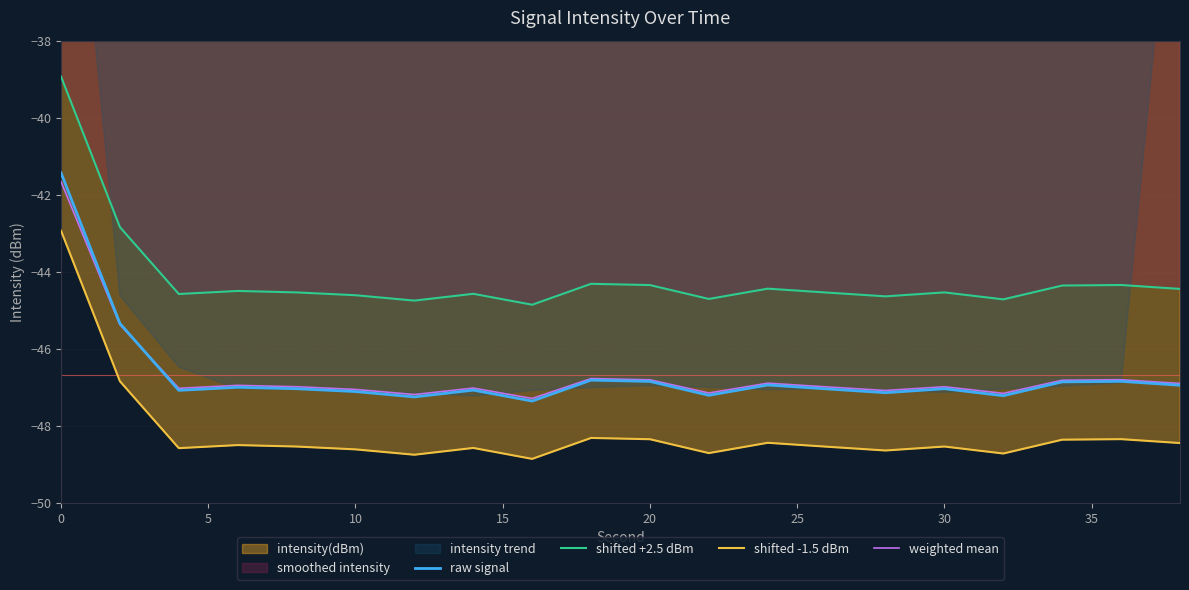

What is the average value of the raw signal series?

-46.7